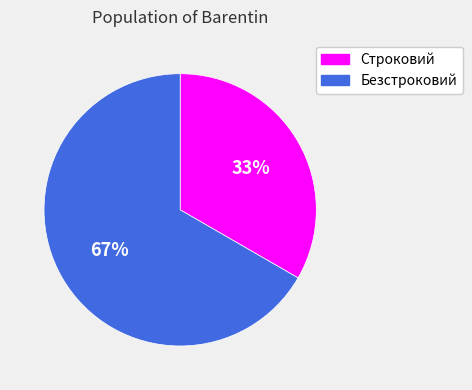

To the nearest percent, what percentage of the pie is Безстроковий?

67%